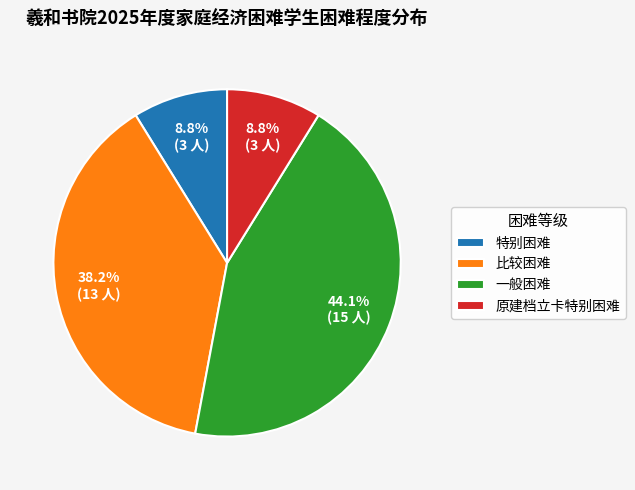

What percentage is the 特别困难 slice, to the nearest percent?

9%